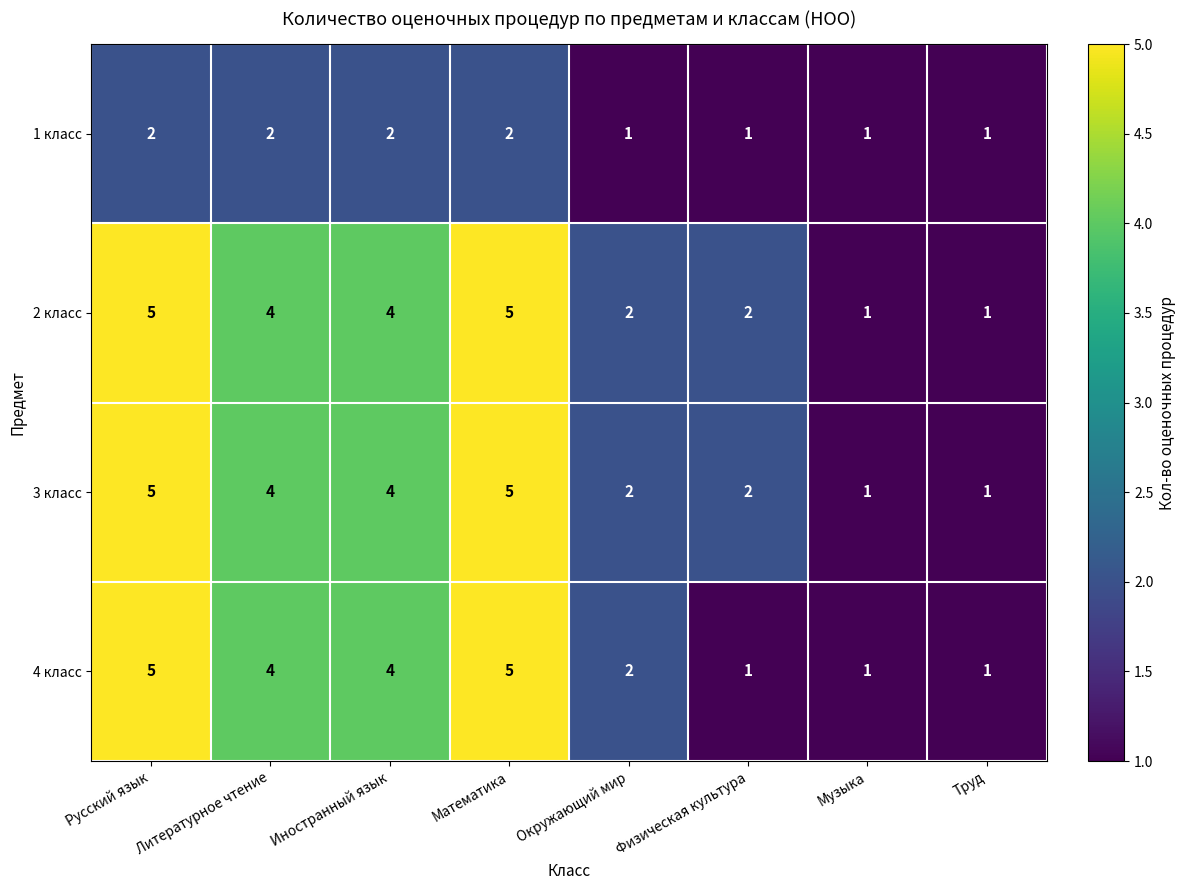

What is the sum of the 2 класс values at Литературное чтение and Русский язык?

9